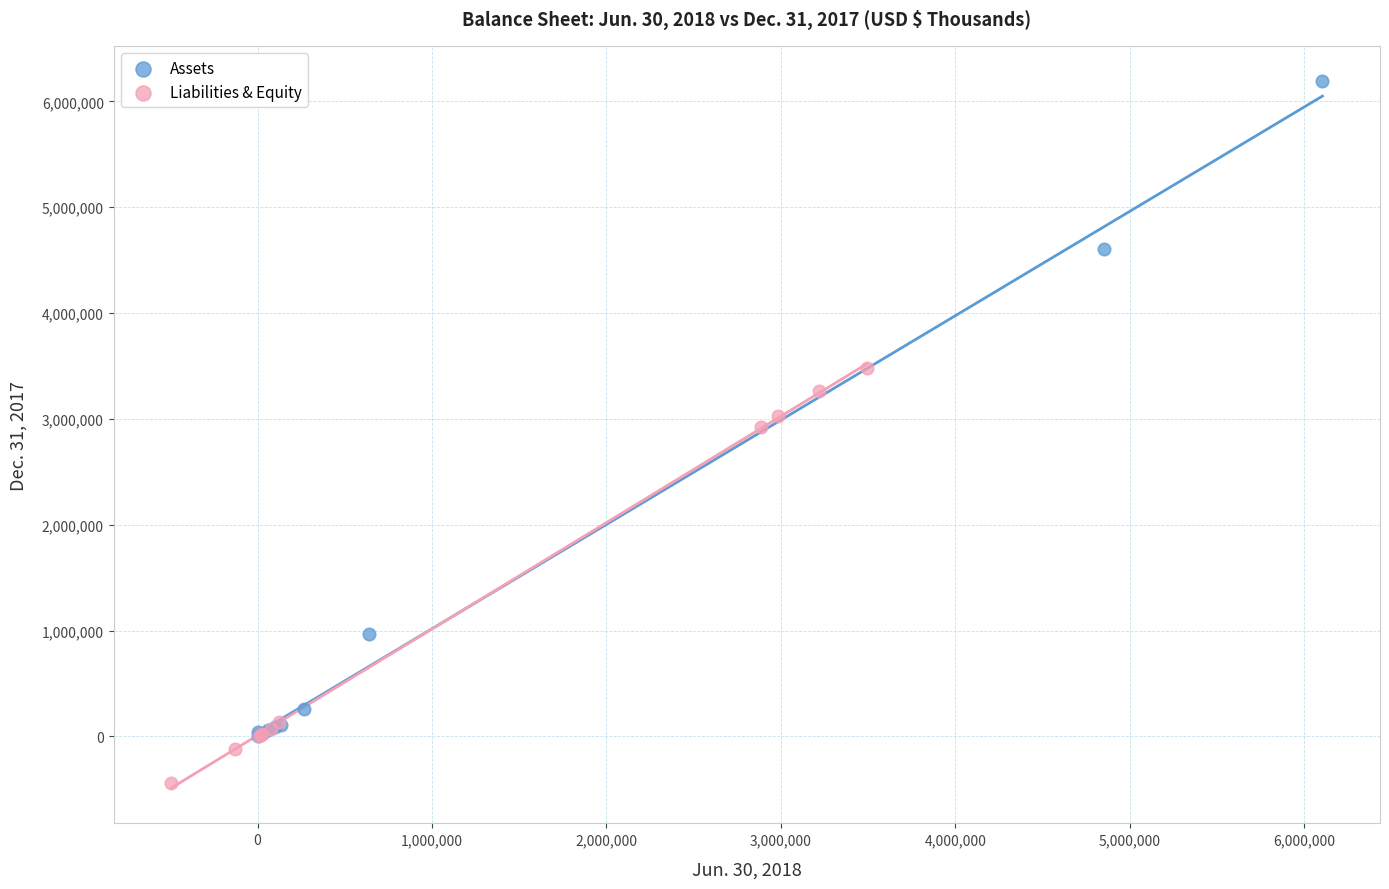

Which series contains the lowest Y value?

Liabilities & Equity